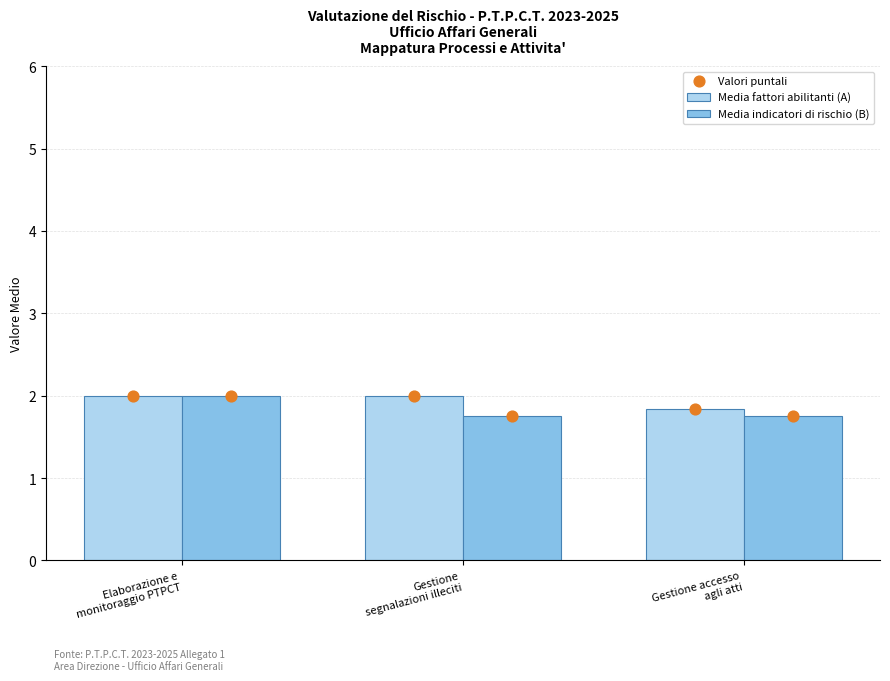

Which series has the largest total across all categories?

Media fattori abilitanti (A)